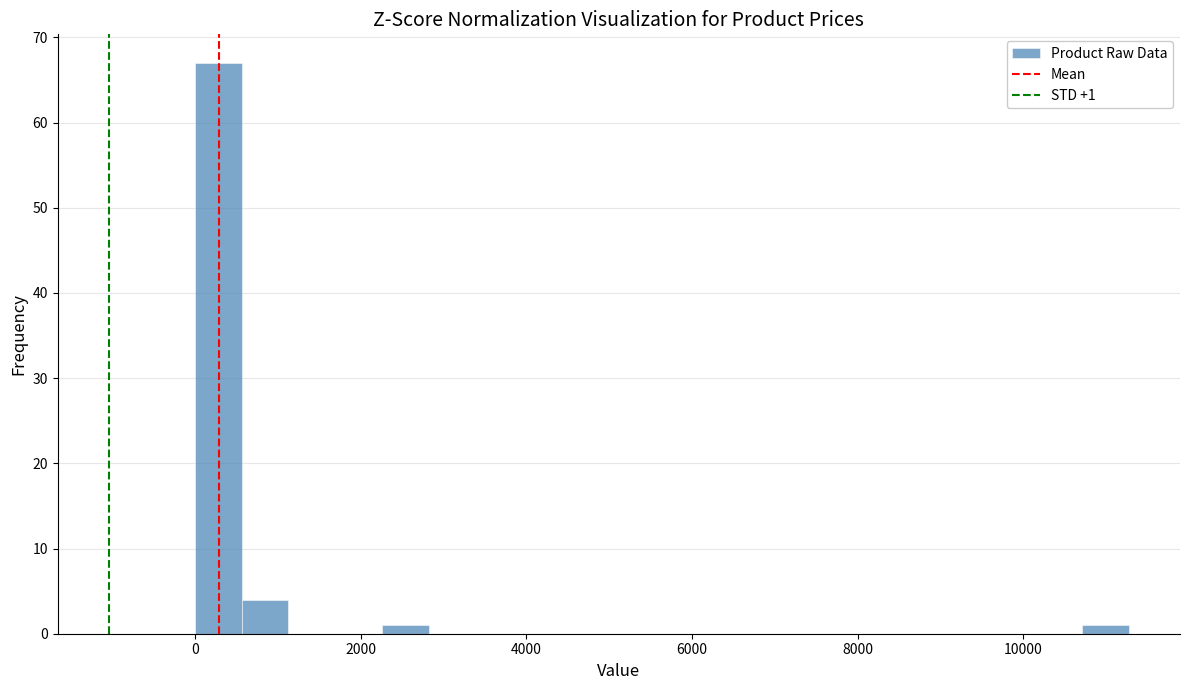

Read against the x-axis, roughly where is the centre of the tallest bar?

200